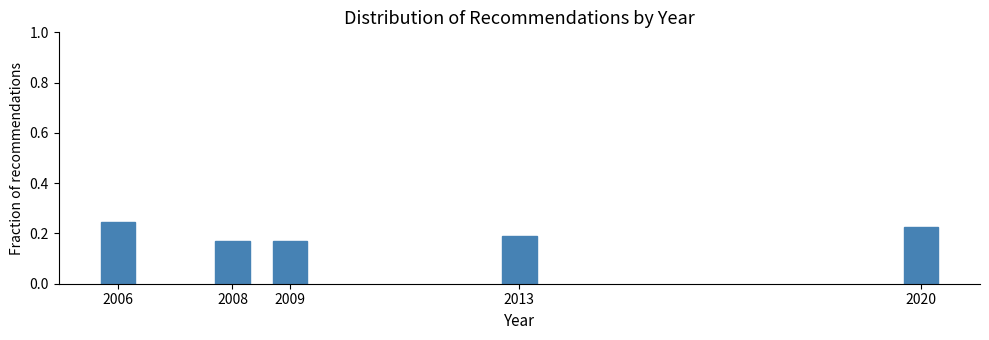

True or false: the data shows 0.1 at 2008.

False